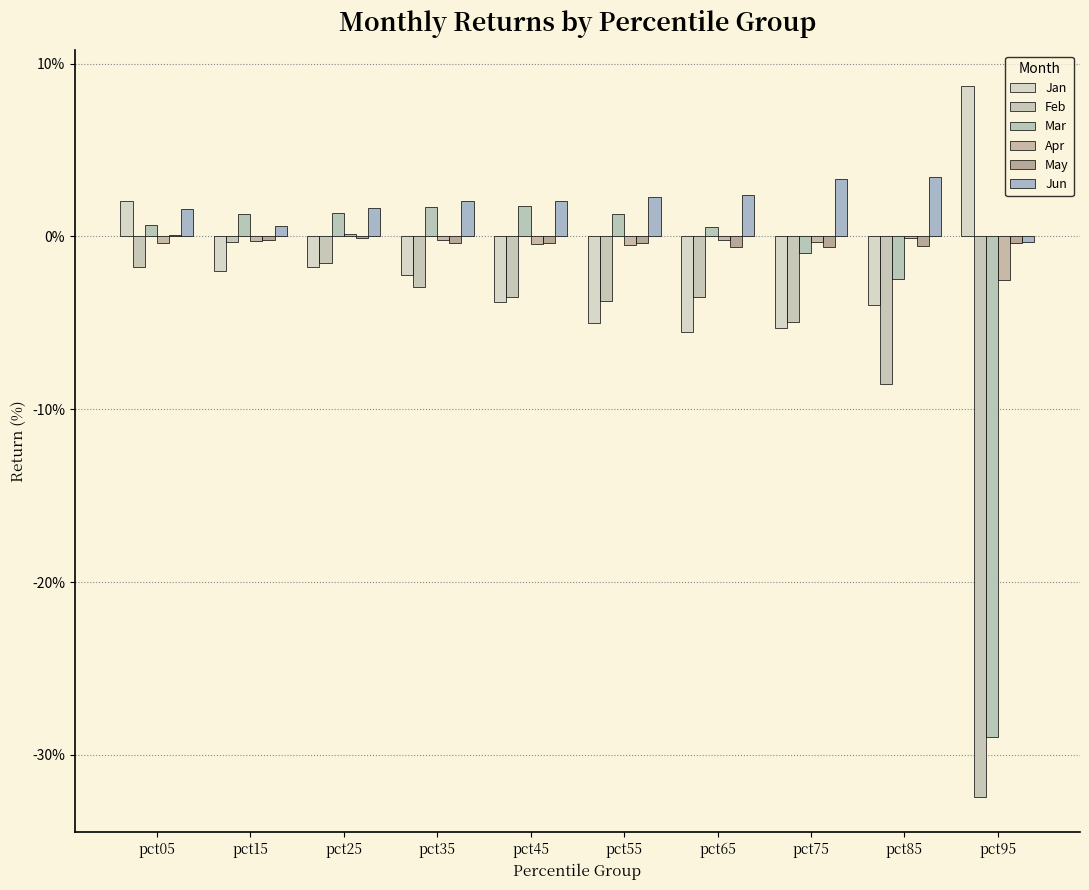

Are the bars horizontal?

No